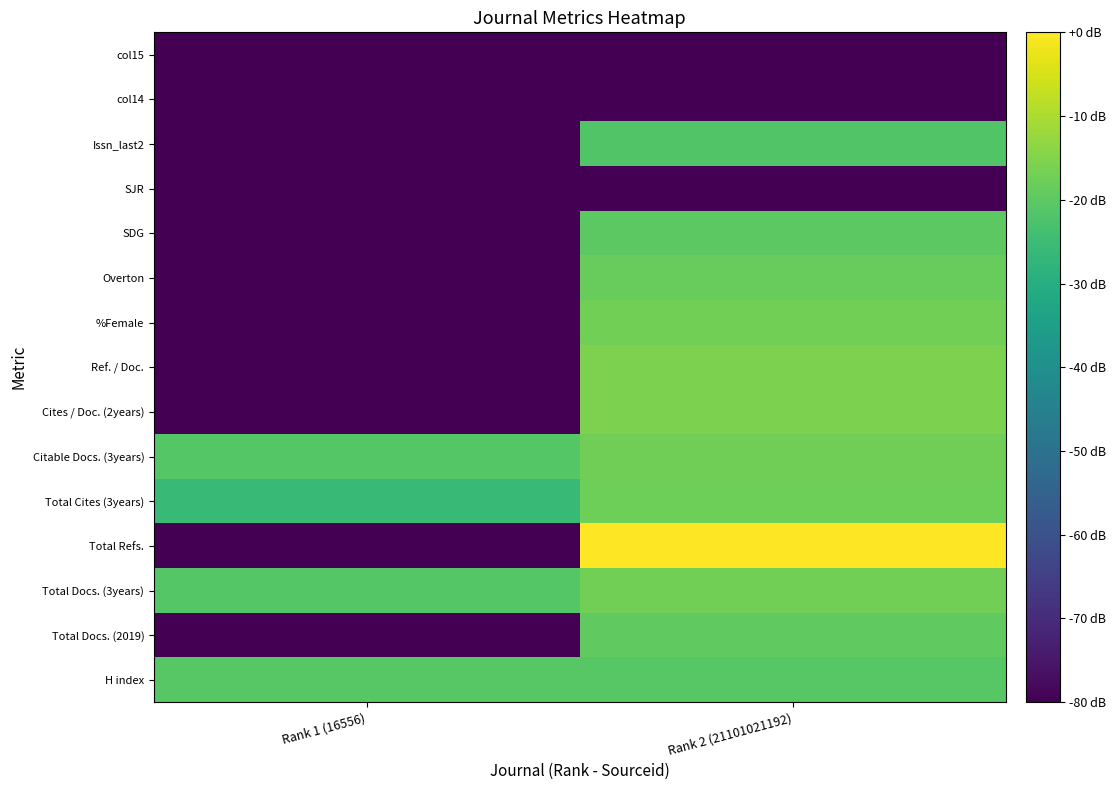

Rank the series at Rank 2 (21101021192) from highest to lowest value.

Total Refs., Cites / Doc. (2years), Ref. / Doc., %Female, Total Docs. (3years), Citable Docs. (3years), Total Cites (3years), Overton, Total Docs. (2019), SDG, H index, Issn_last2, SJR, col14, col15